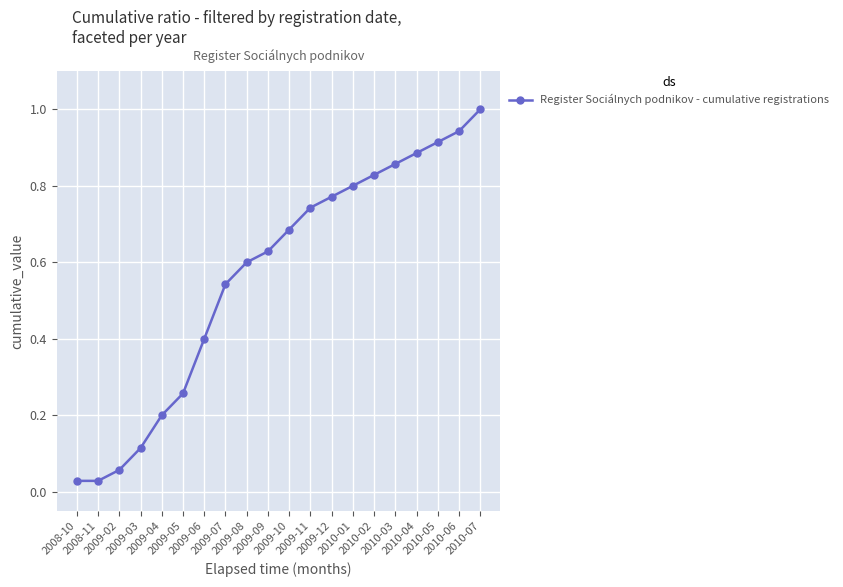

True or false: the data shows 0.4 at 2009-11.

False